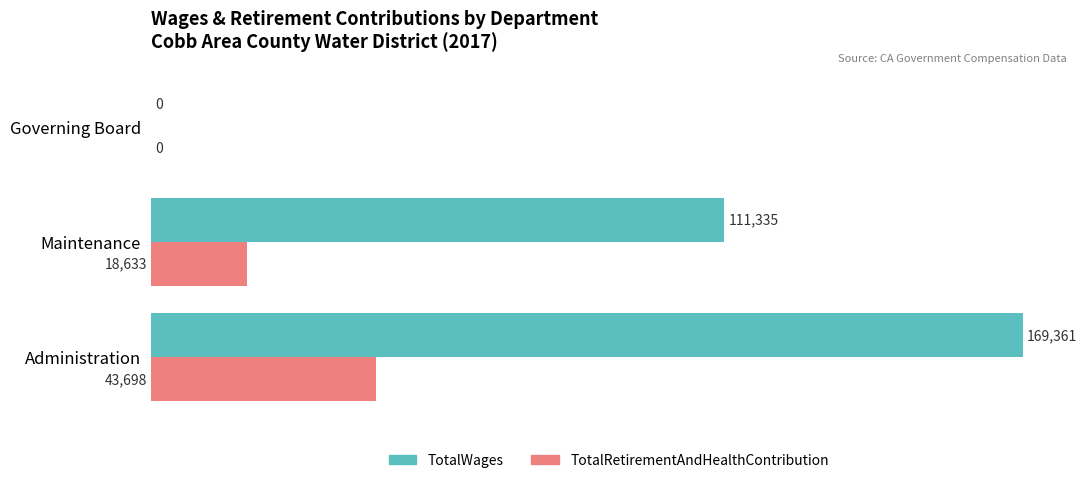

How many TotalRetirementAndHealthContribution values are between 0 and 43698?

3